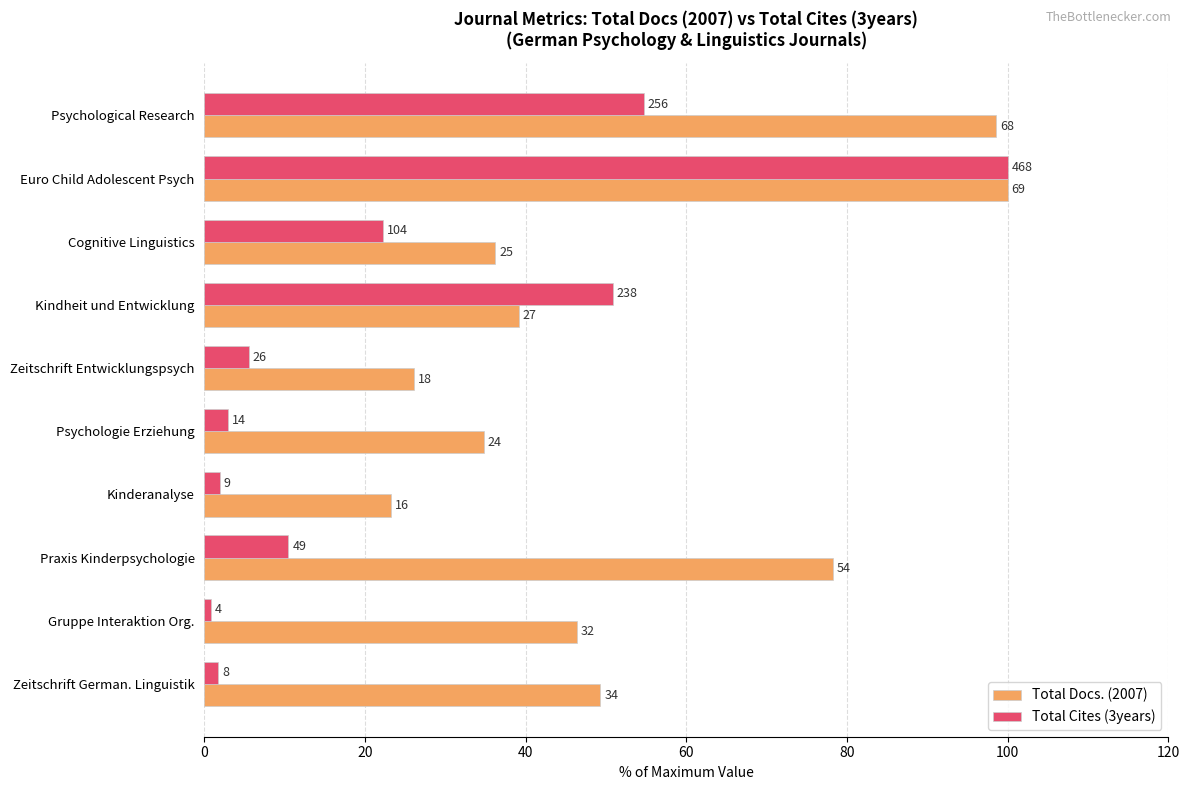

Reading left to right, extract all data points from this chart.

Total Docs. (2007): 98.6	100.0	36.2	39.1	26.1	34.8	23.2	78.3	46.4	49.3
Total Cites (3years): 54.7	100.0	22.2	50.9	5.6	3.0	1.9	10.5	0.9	1.7